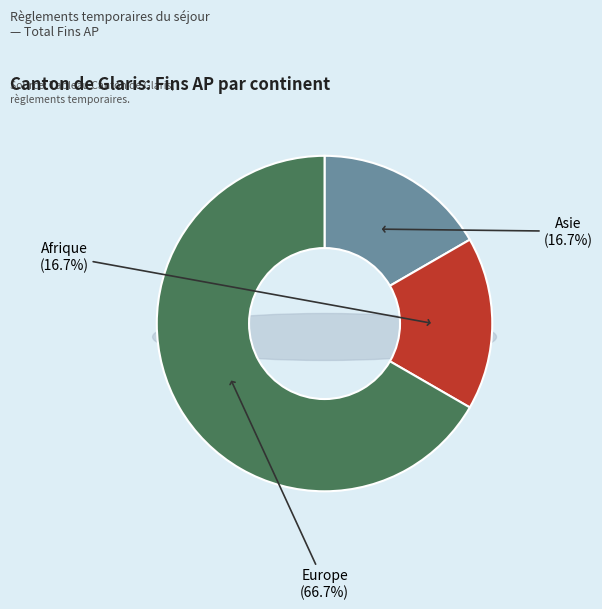

Combined, what portion of the pie is Asie and Afrique?

33.3%